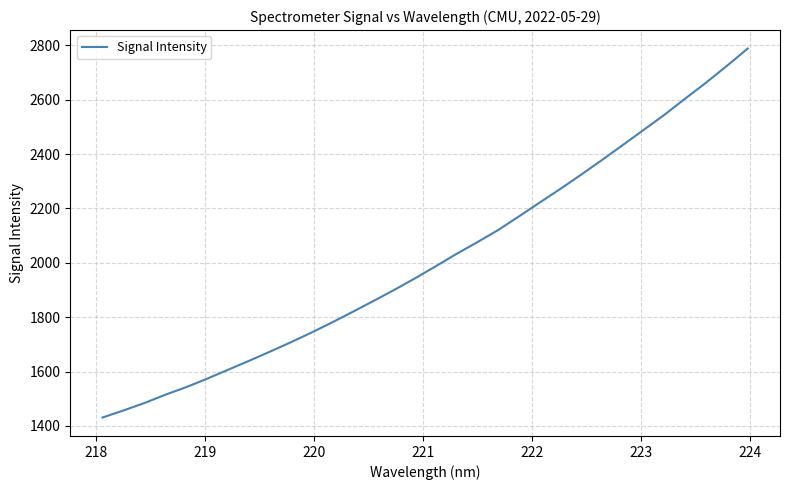

What is the minimum value shown in the chart?

1431.1